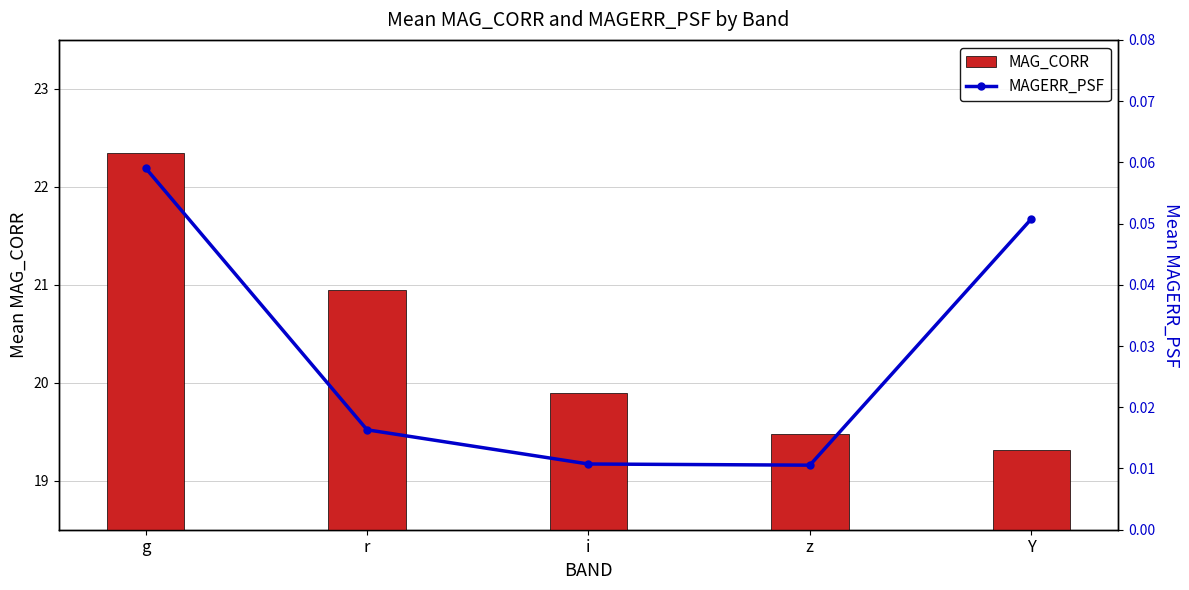

Reading left to right, extract all data points from this chart.

MAG_CORR: 22.3	20.9	19.9	19.5	19.3
MAGERR_PSF: 0.1	0.0	0.0	0.0	0.1